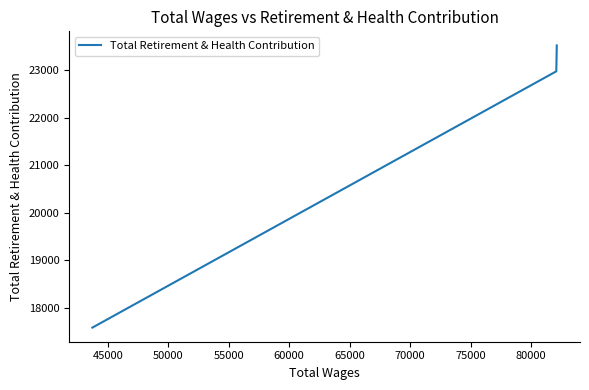

The value at 40000 is 4835. True or false?

False